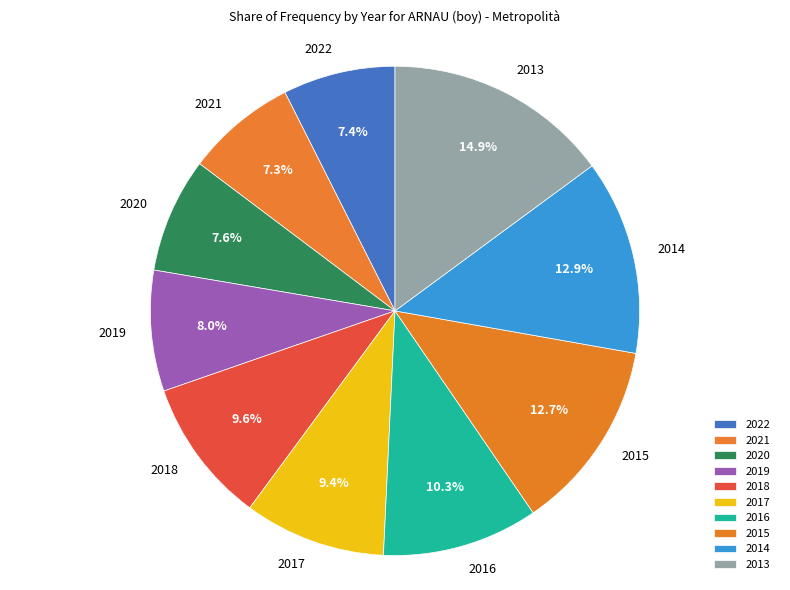

How many slices are in this pie chart?

10